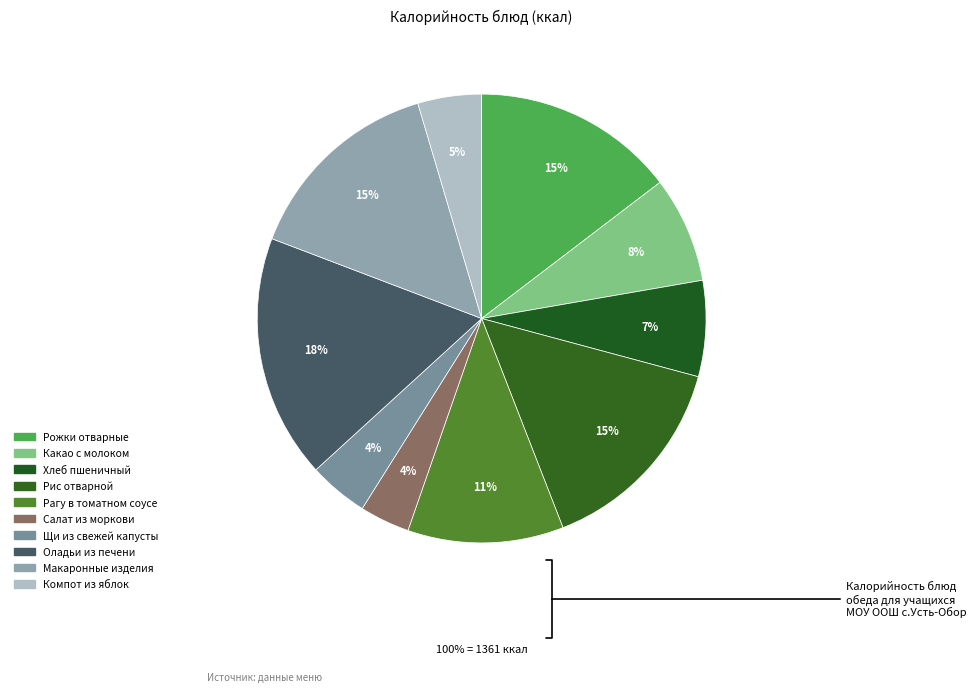

Do Рис отварной and Оладьи из печени together represent more than half of the pie?

No